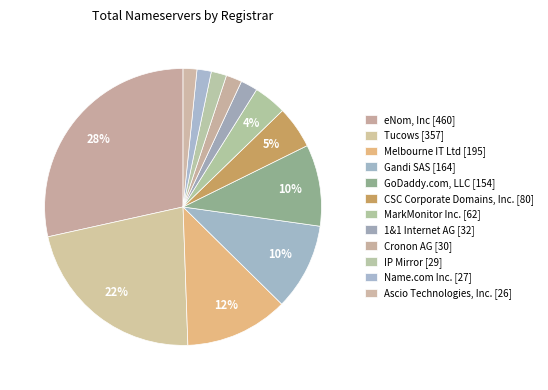

How many slices are in this pie chart?

12